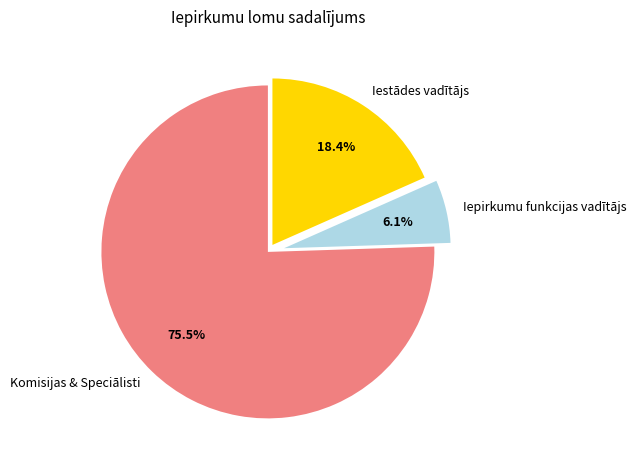

To the nearest percent, what is the average slice percentage?

33%